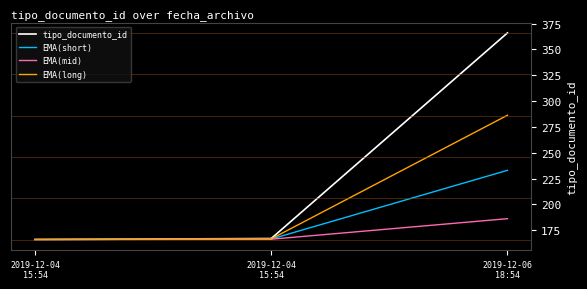

At which label is EMA(mid) closest to 176?

2019-12-04
15:54